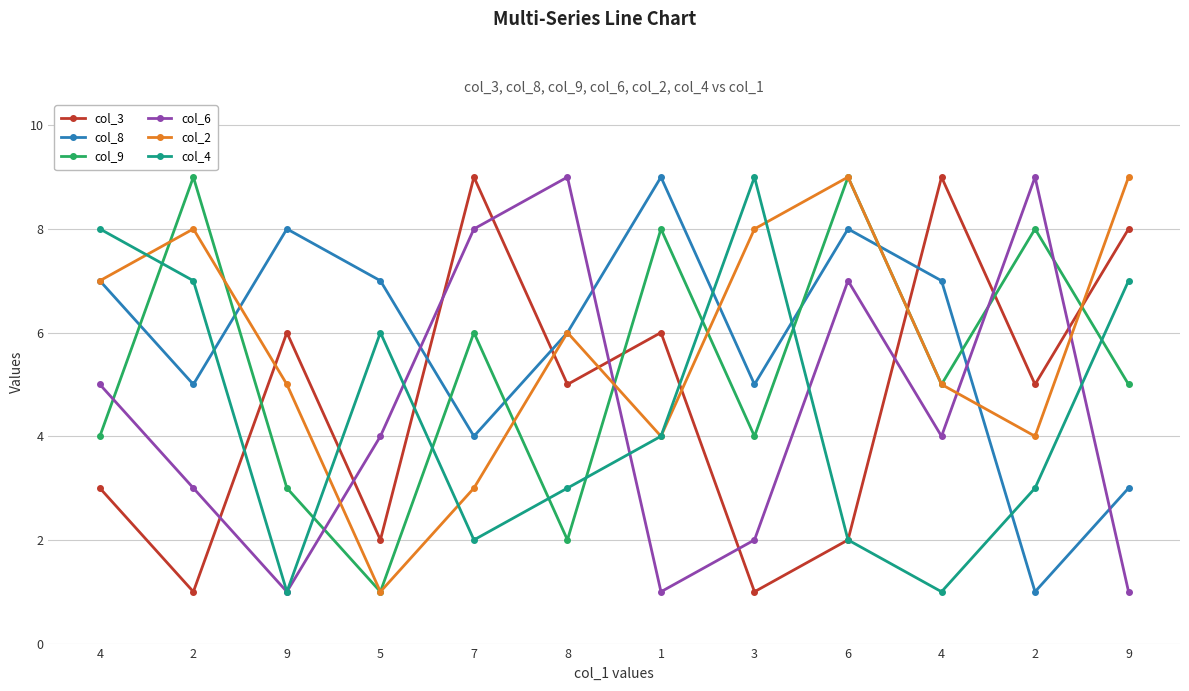

At which label is col_3 closest to 5?

8